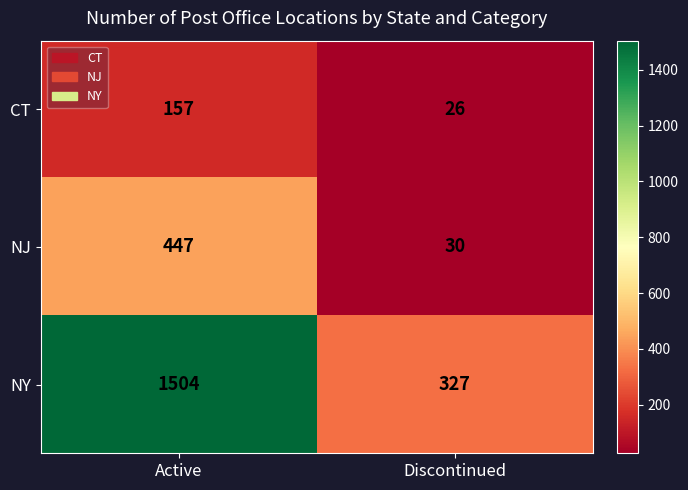

True or false: CT has a value of 26 at Discontinued.

True